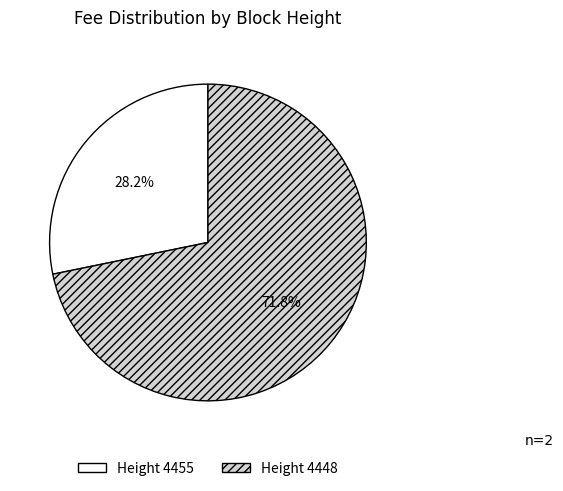

Is there any slice that represents more than half of the pie?

Yes